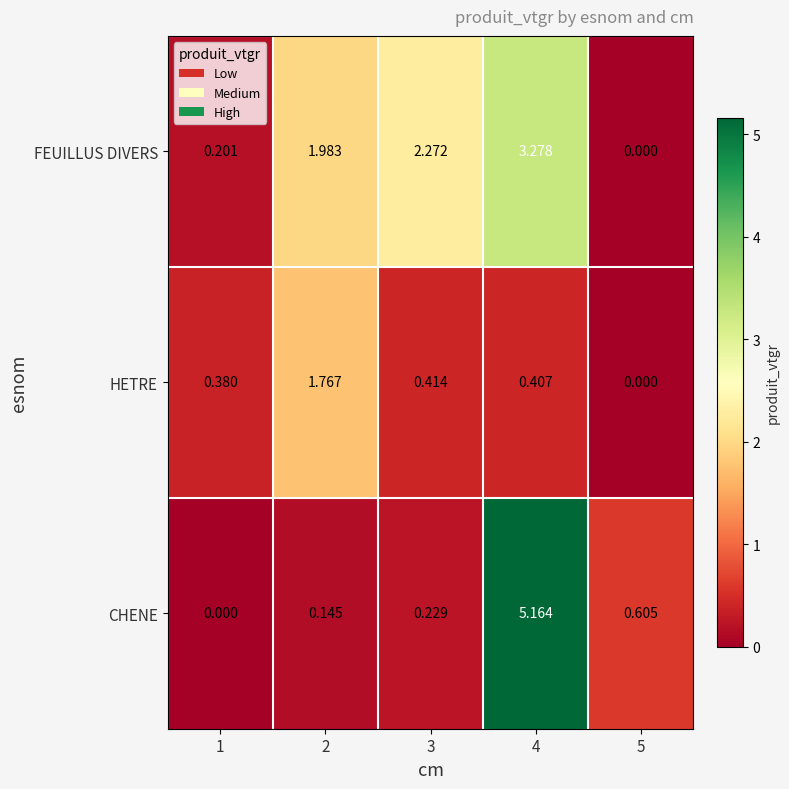

Between 1 and 3, which series saw the biggest shift?

FEUILLUS DIVERS